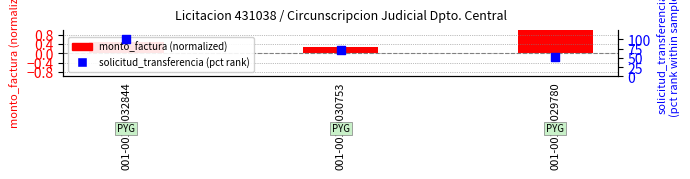

What are all the series names shown in the legend?

monto_factura (normalized), solicitud_transferencia (pct rank)